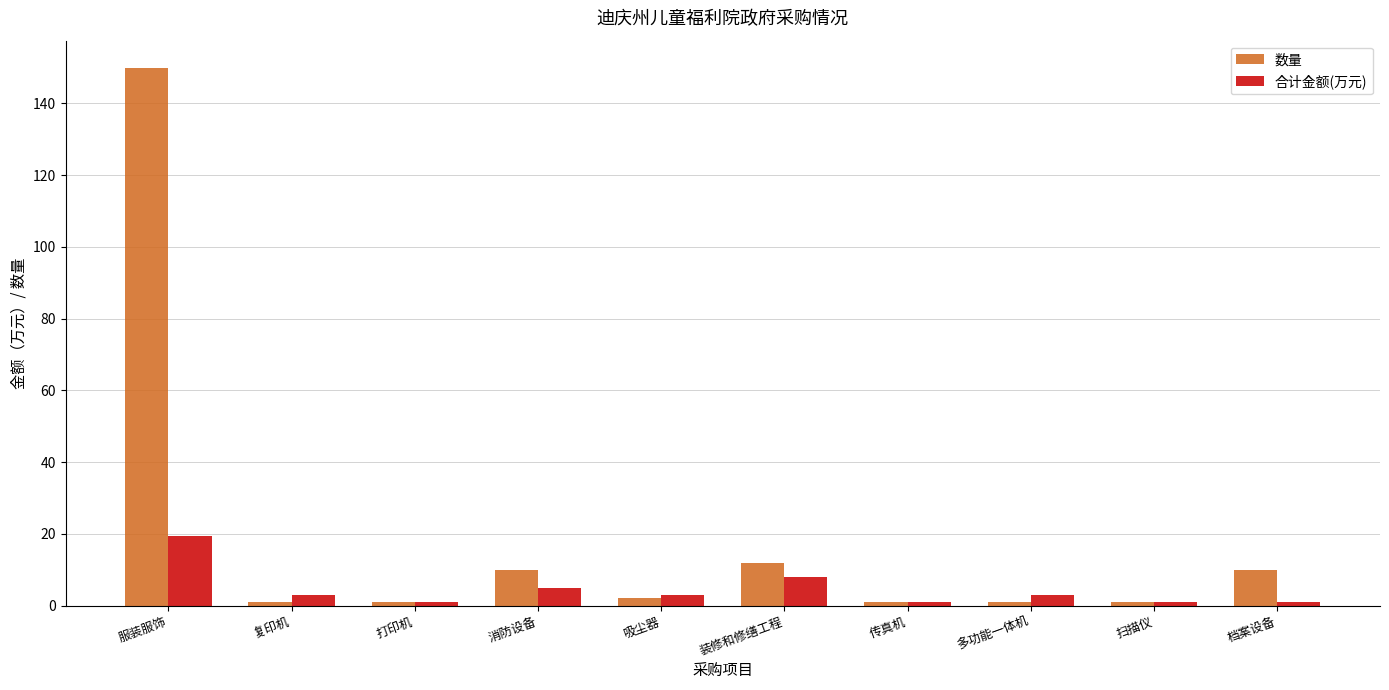

What is the spread (max minus min) of values at 多功能一体机?

2.0